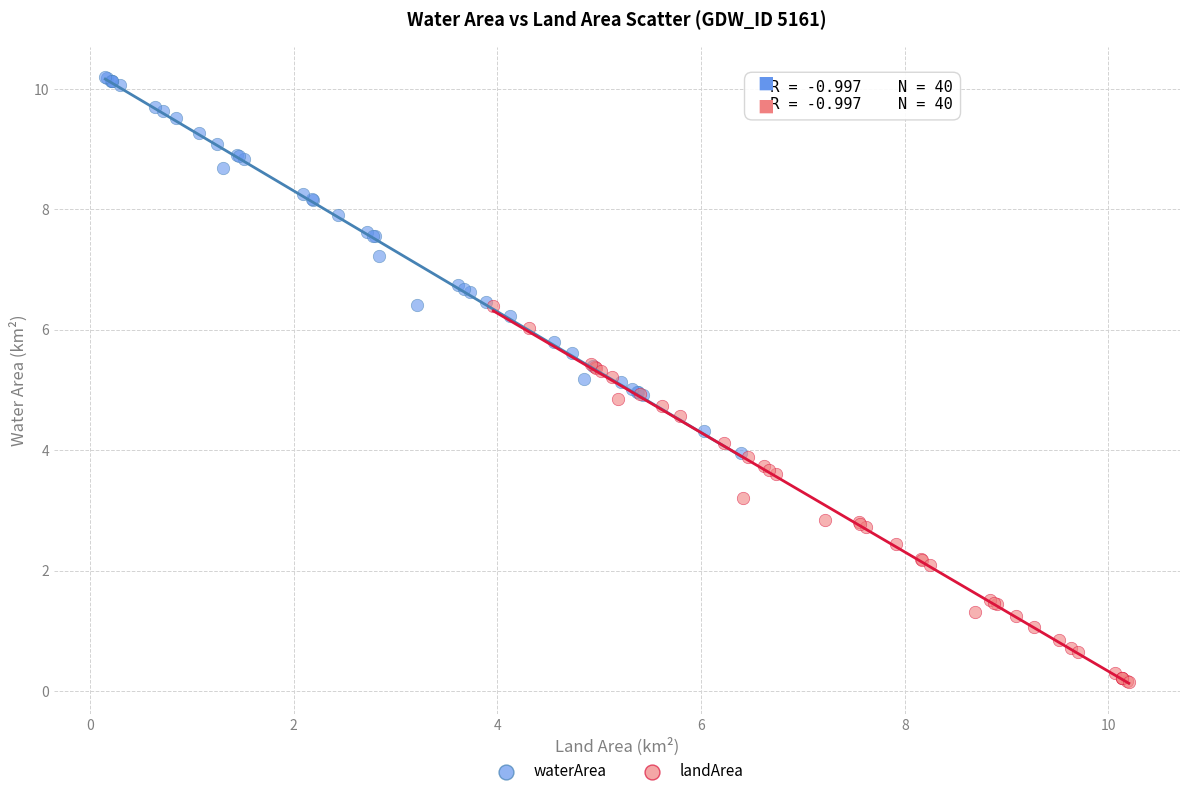

Which series contains the highest Y value?

waterArea